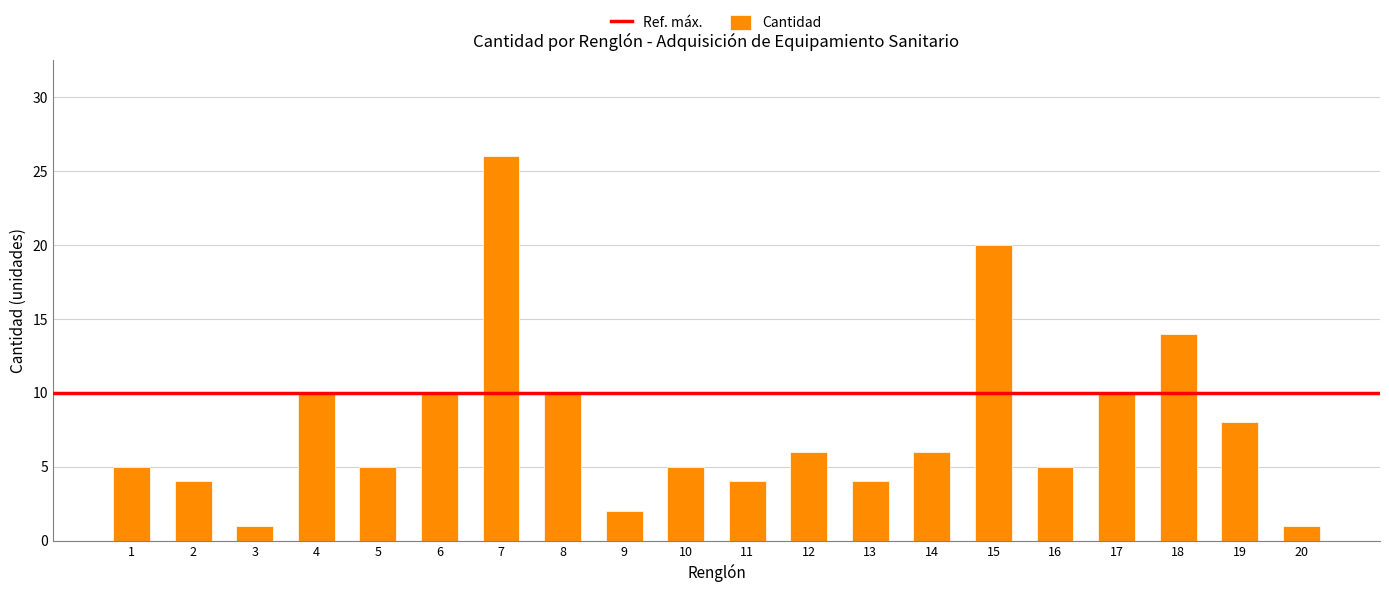

The chart shows a value of 1 at 3. True or false?

True